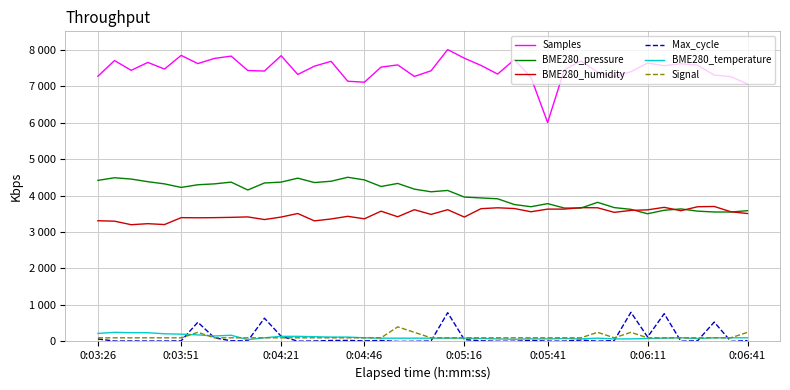

What are all the series names shown in the legend?

Samples, BME280_pressure, BME280_humidity, Max_cycle, BME280_temperature, Signal